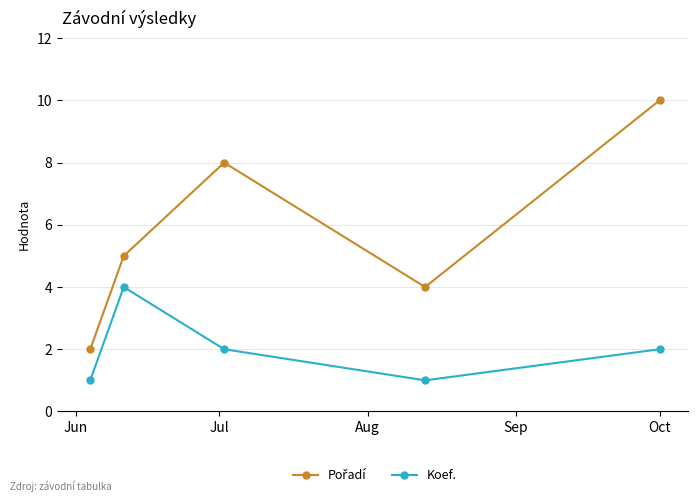

What is the highest value of the Koef. series?

4